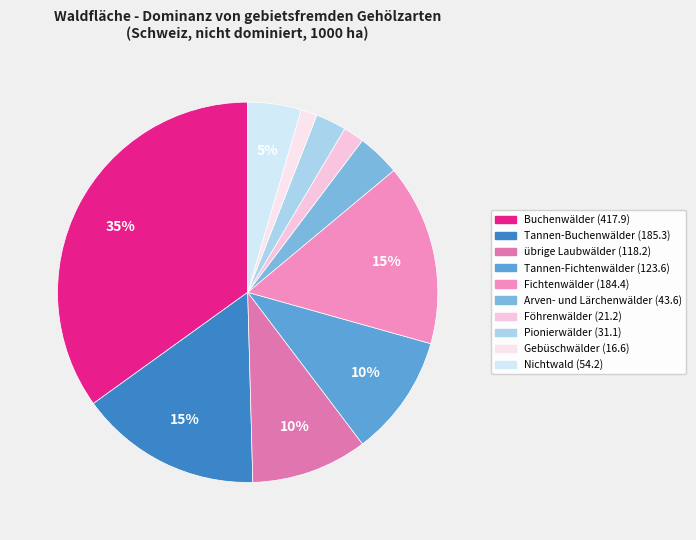

To the nearest percent, what portion does übrige Laubwälder represent?

10%